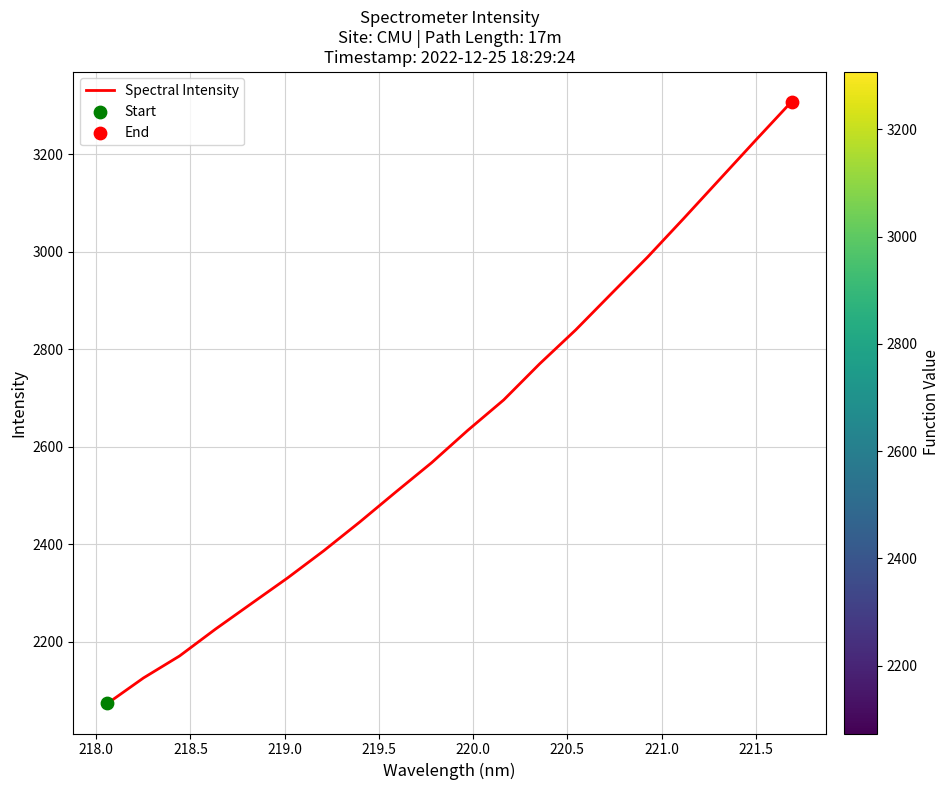

What is the difference between the maximum and minimum values?

1233.8